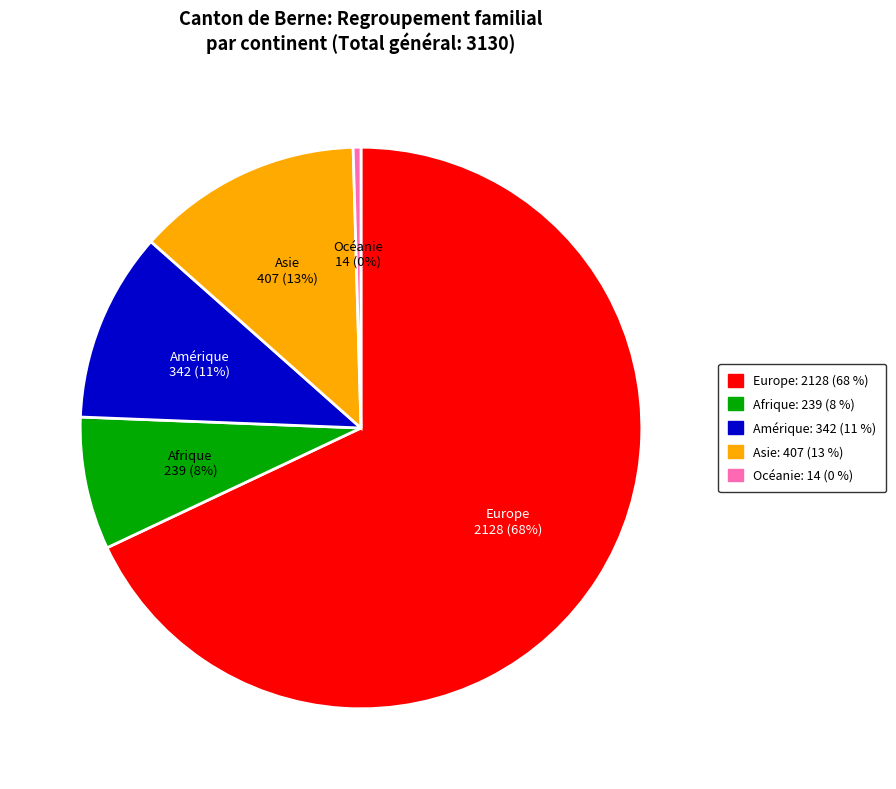

Count the number of slices in the pie.

5